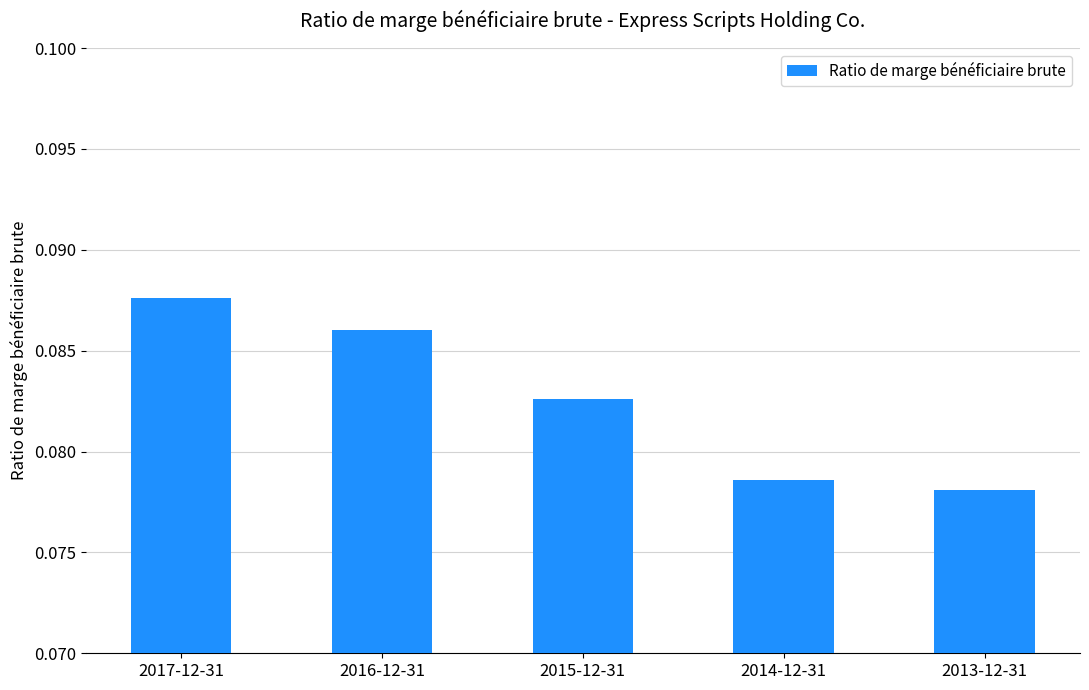

Which has a higher value, 2017-12-31 or 2014-12-31?

2017-12-31